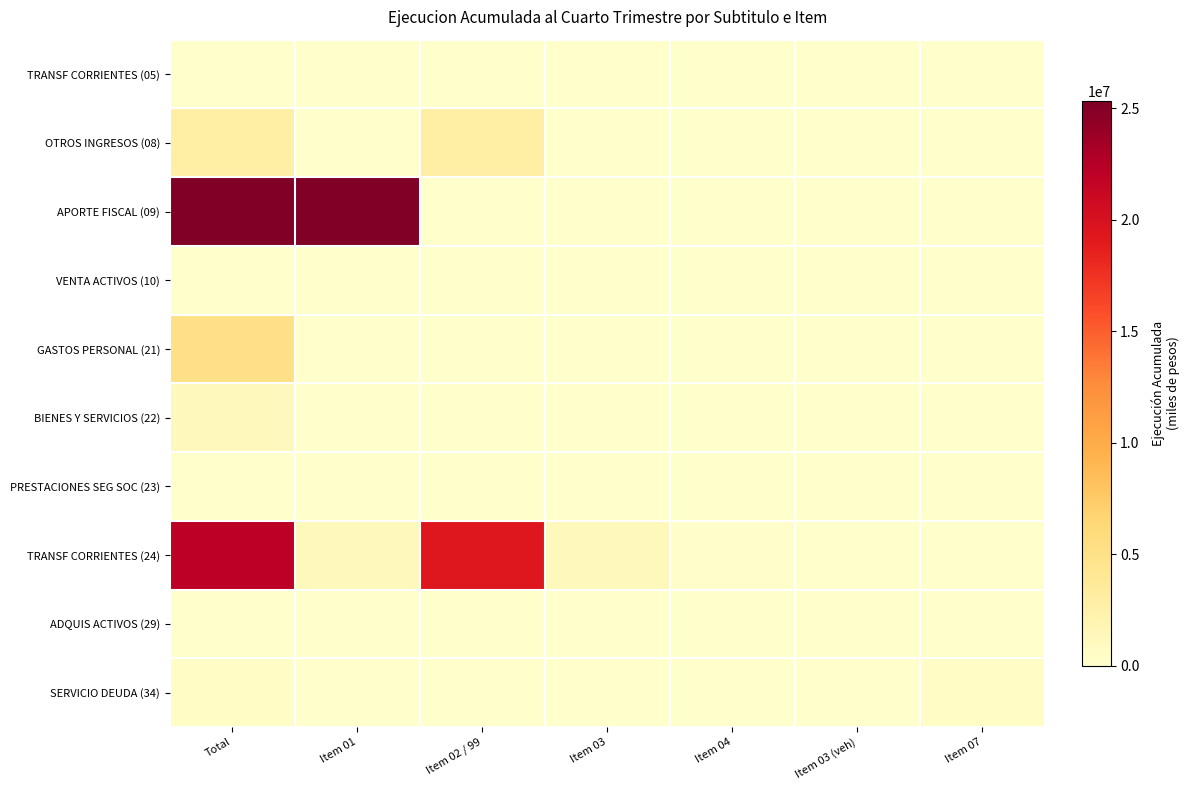

Which series has the largest total across all categories?

APORTE FISCAL (09)